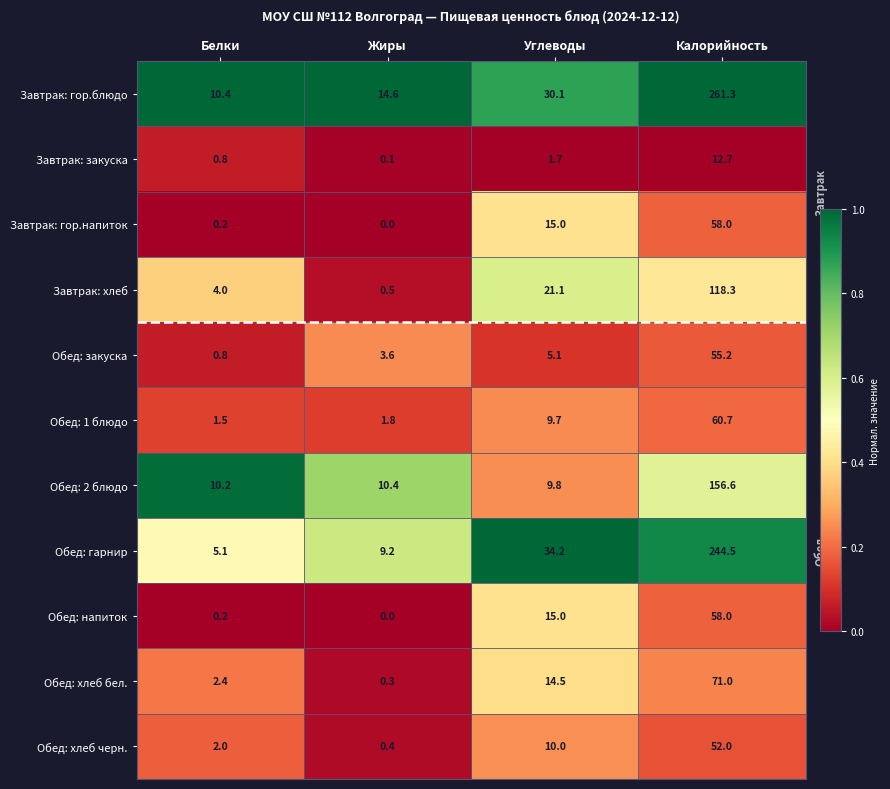

Rank the categories by Завтрак: гор.напиток value from highest to lowest.

Калорийность, Углеводы, Белки, Жиры